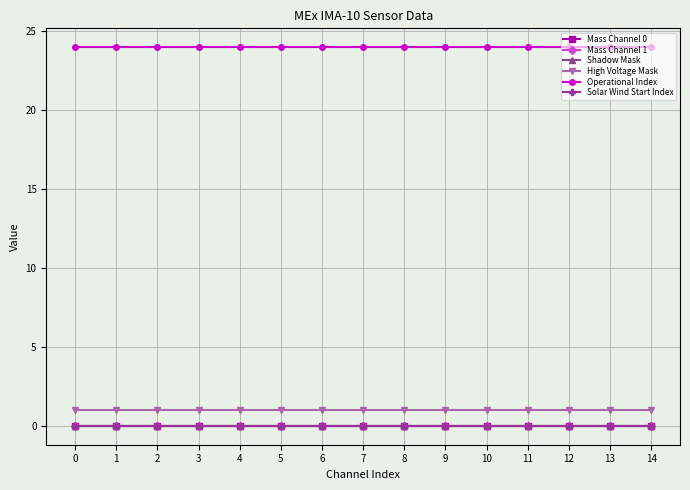

Which series changed the most between 2 and 7?

Mass Channel 0